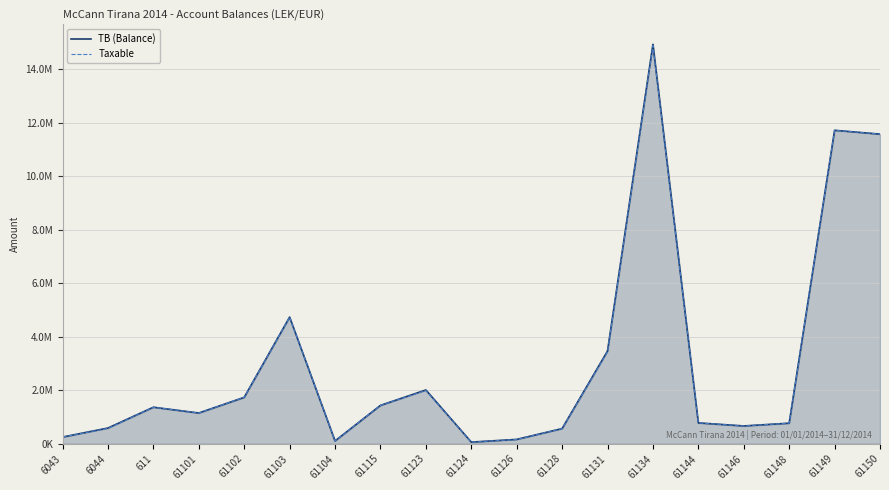

What is the difference between the second highest and second lowest values in the TB (Balance) series?

11611976.6